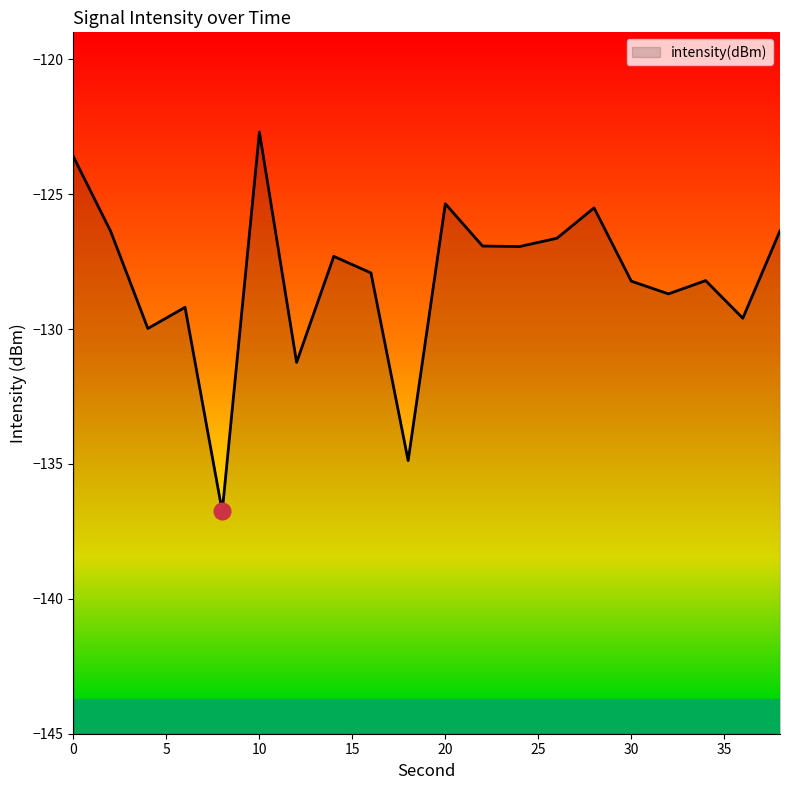

List the labels in order of value, largest first.

10, 0, 20, 28, 38, 2, 26, 22, 24, 14, 16, 34, 30, 32, 6, 36, 4, 12, 18, 8